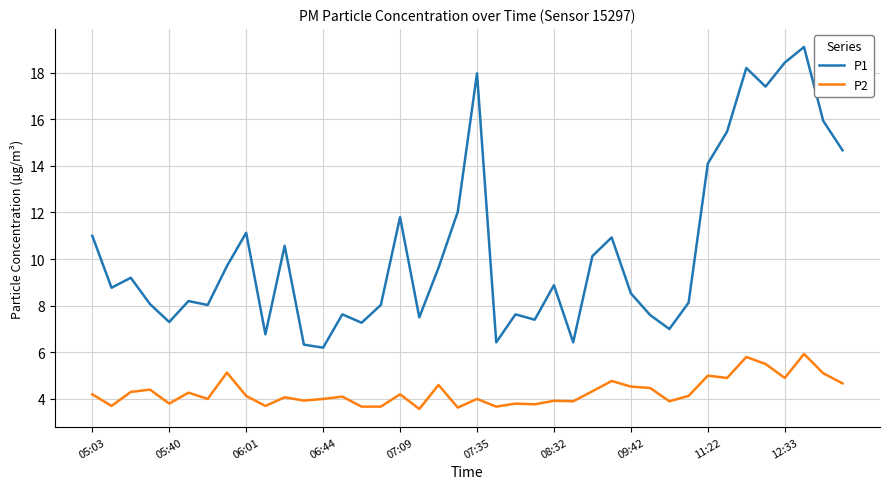

What is the difference between the maximum and minimum values in the P2 series?

2.4